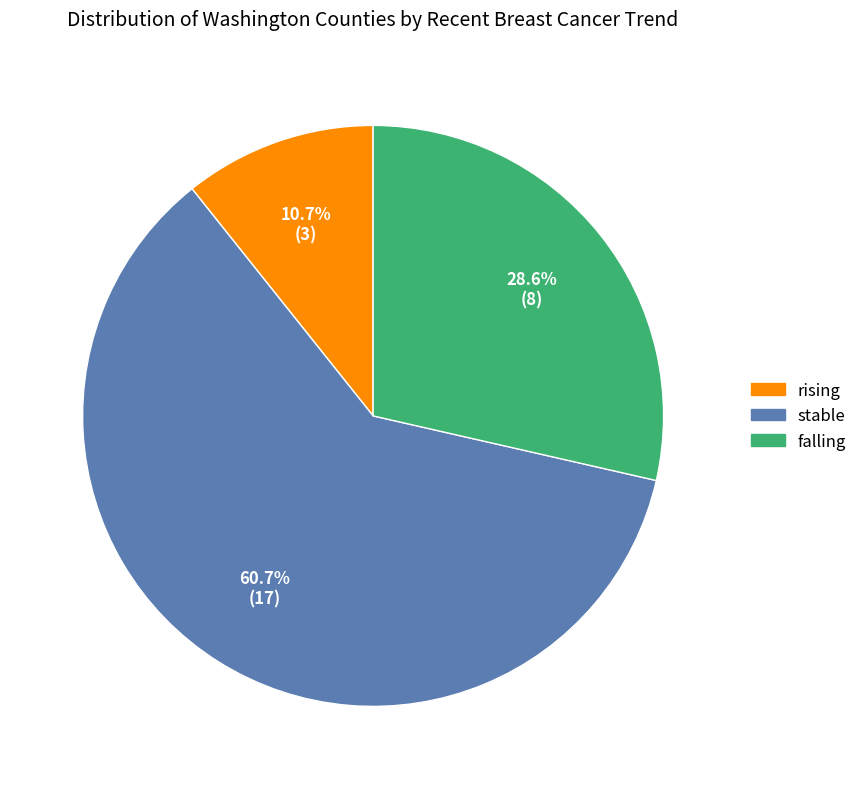

Does any single category account for the majority?

Yes